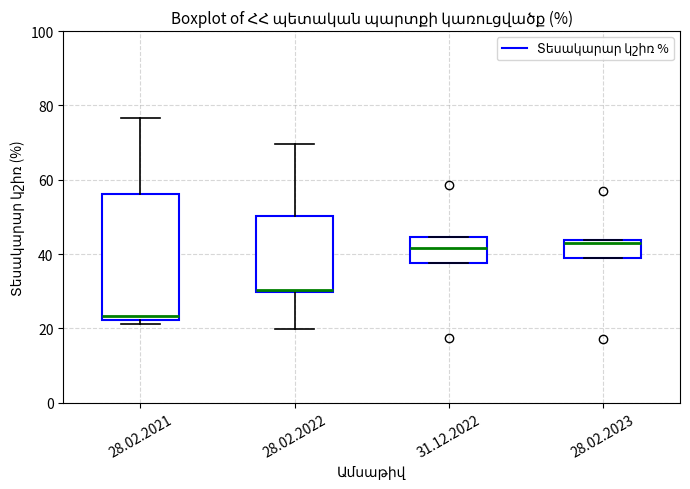

Reading left to right, read every box against the y-axis: the position of its median line, the range the box covers, and the ends of its whiskers. The values are not printed on the chart, so give them approximately, as read against the axis.

28.02.2021: median 24, box 22 to 56, whiskers 22 (just below the box's lower edge) to 76
28.02.2022: median 30, box 30 to 50, whiskers 20 to 70
31.12.2022: median 42, box 38 to 44, whiskers 38 to 44
28.02.2023: median 44 (just below the box's upper edge), box 38 to 44, whiskers 38 to 44